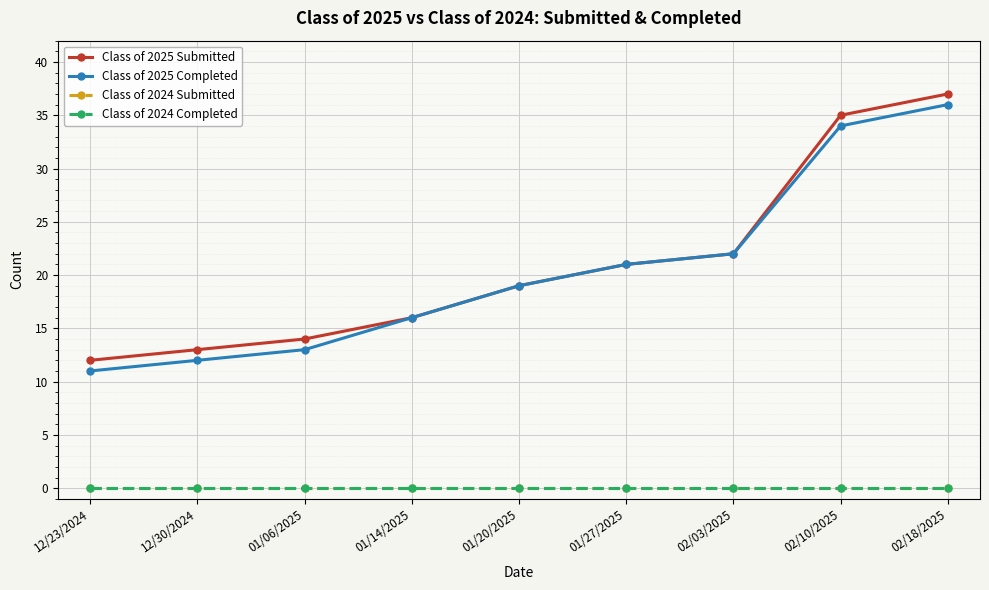

What position from the left is 01/06/2025?

3